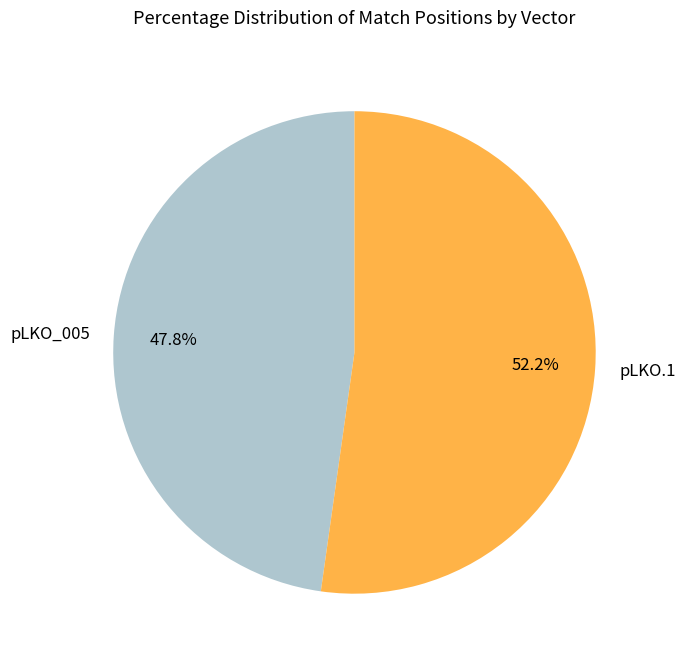

Is the sum of pLKO_005 and pLKO.1 greater than half?

Yes